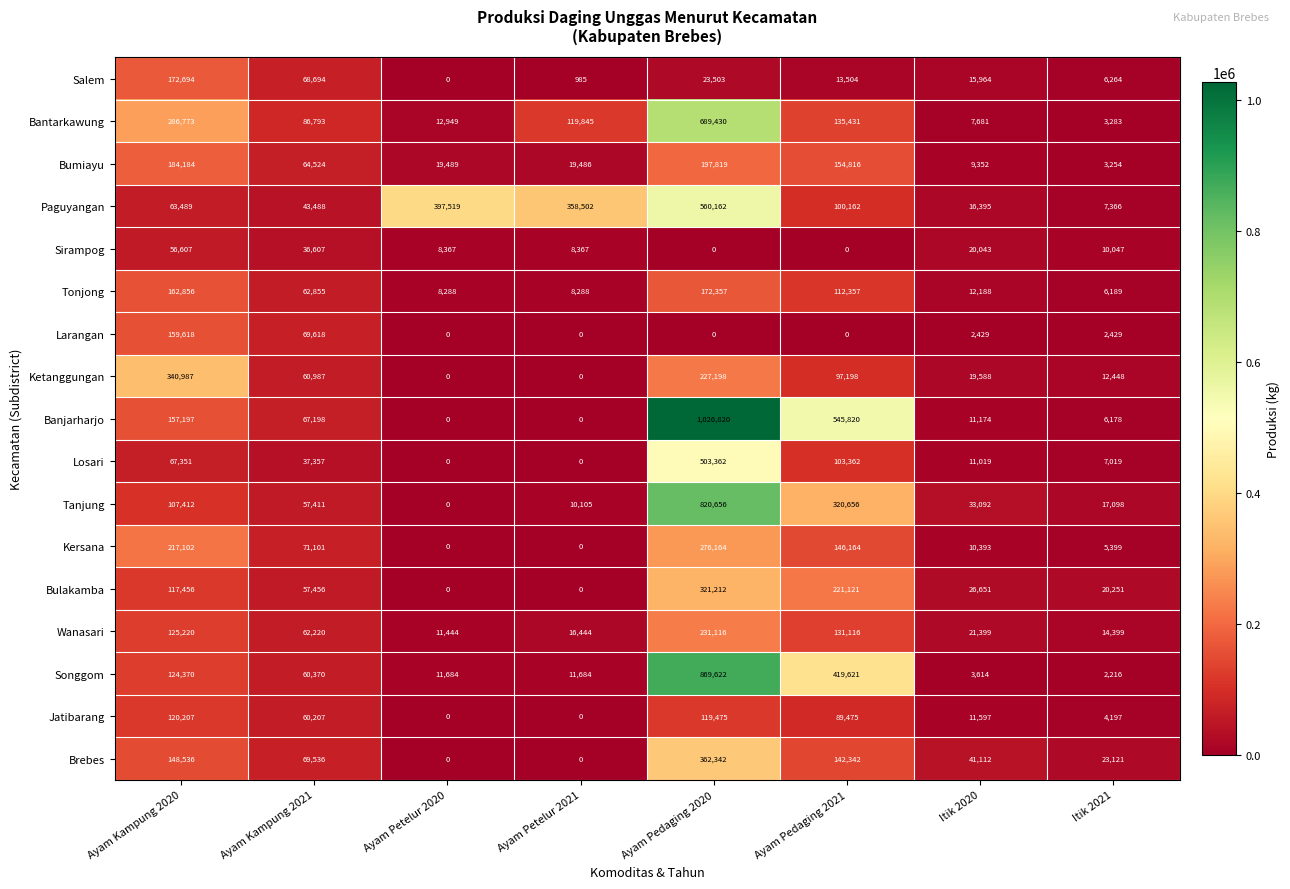

Which series has the largest total across all categories?

Banjarharjo